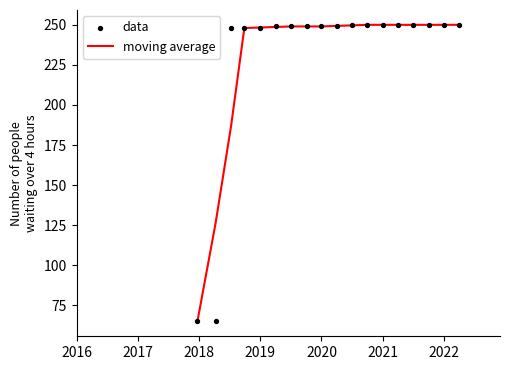

Which series contains the lowest Y value?

moving average